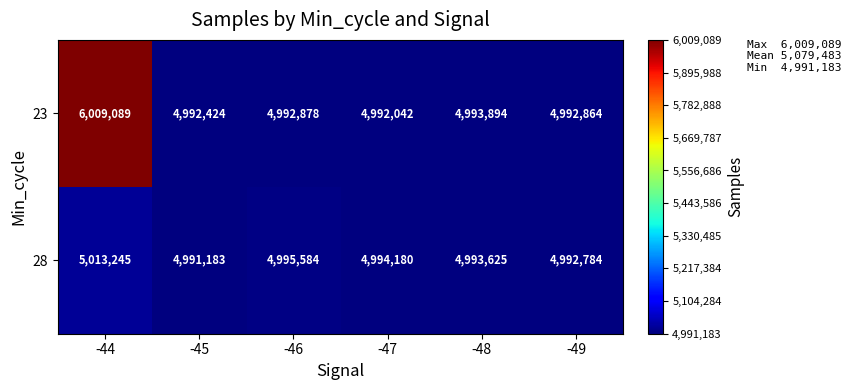

Is the value of 23 at -44 greater than the value of 28 at -49?

Yes